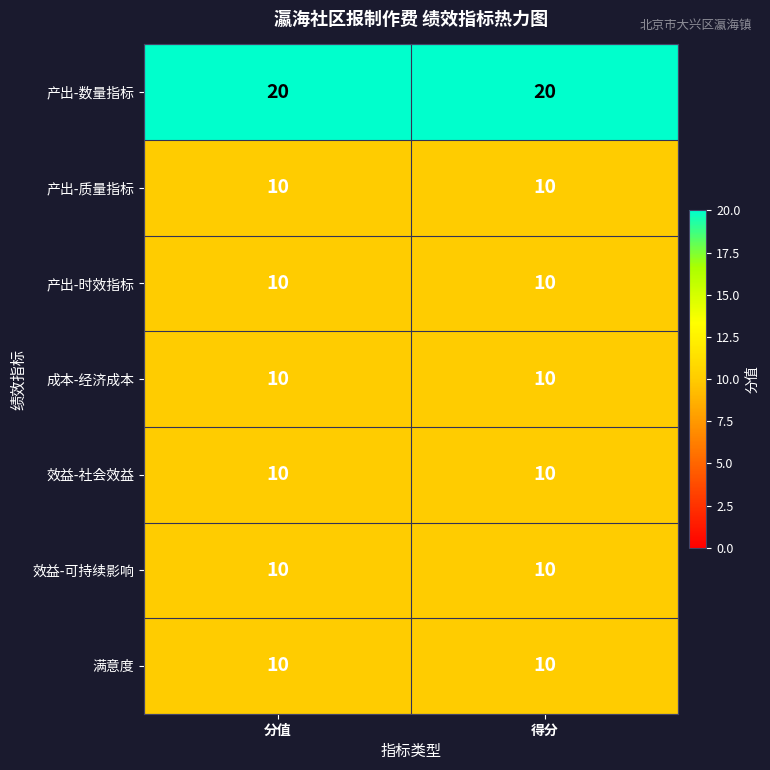

The value of 产出-时效指标 at 得分 is 18. True or false?

False